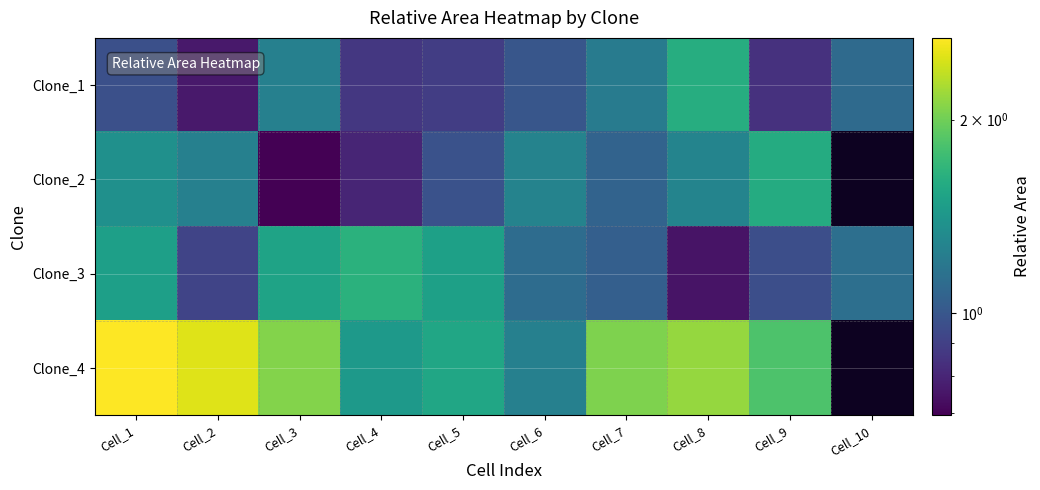

Which category has the highest value in the Clone_4 series?

Cell_1